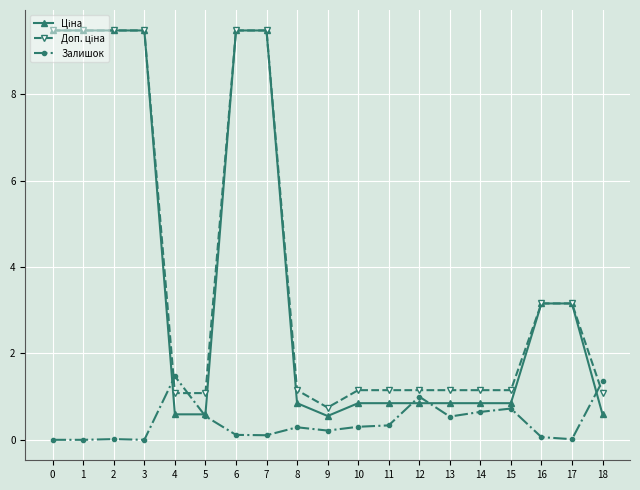

What is the greatest value displayed?

9.5